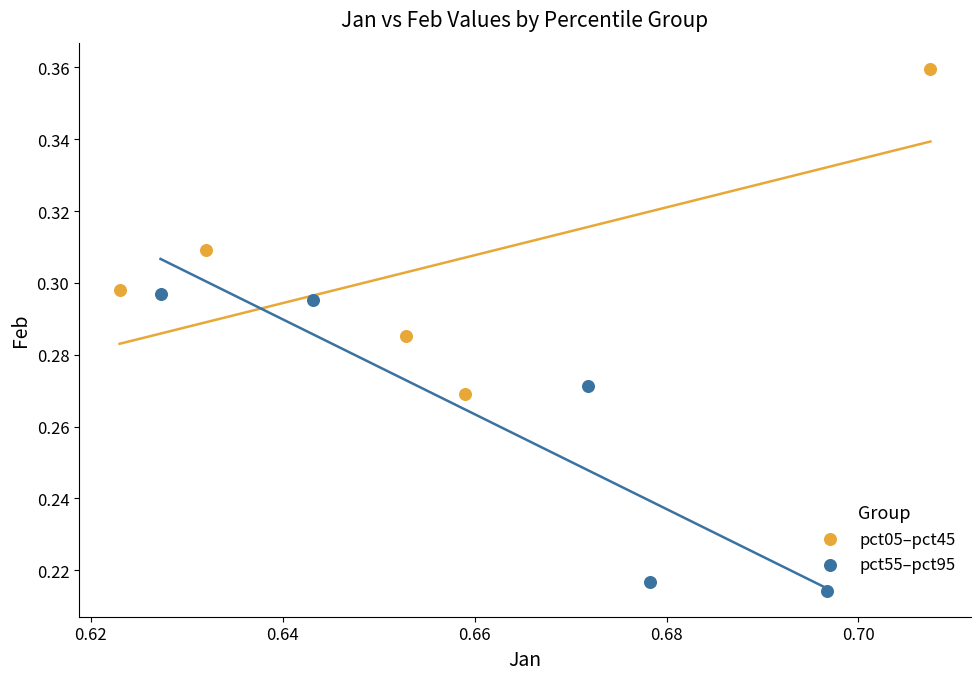

Which series contains the lowest Y value?

pct55–pct95